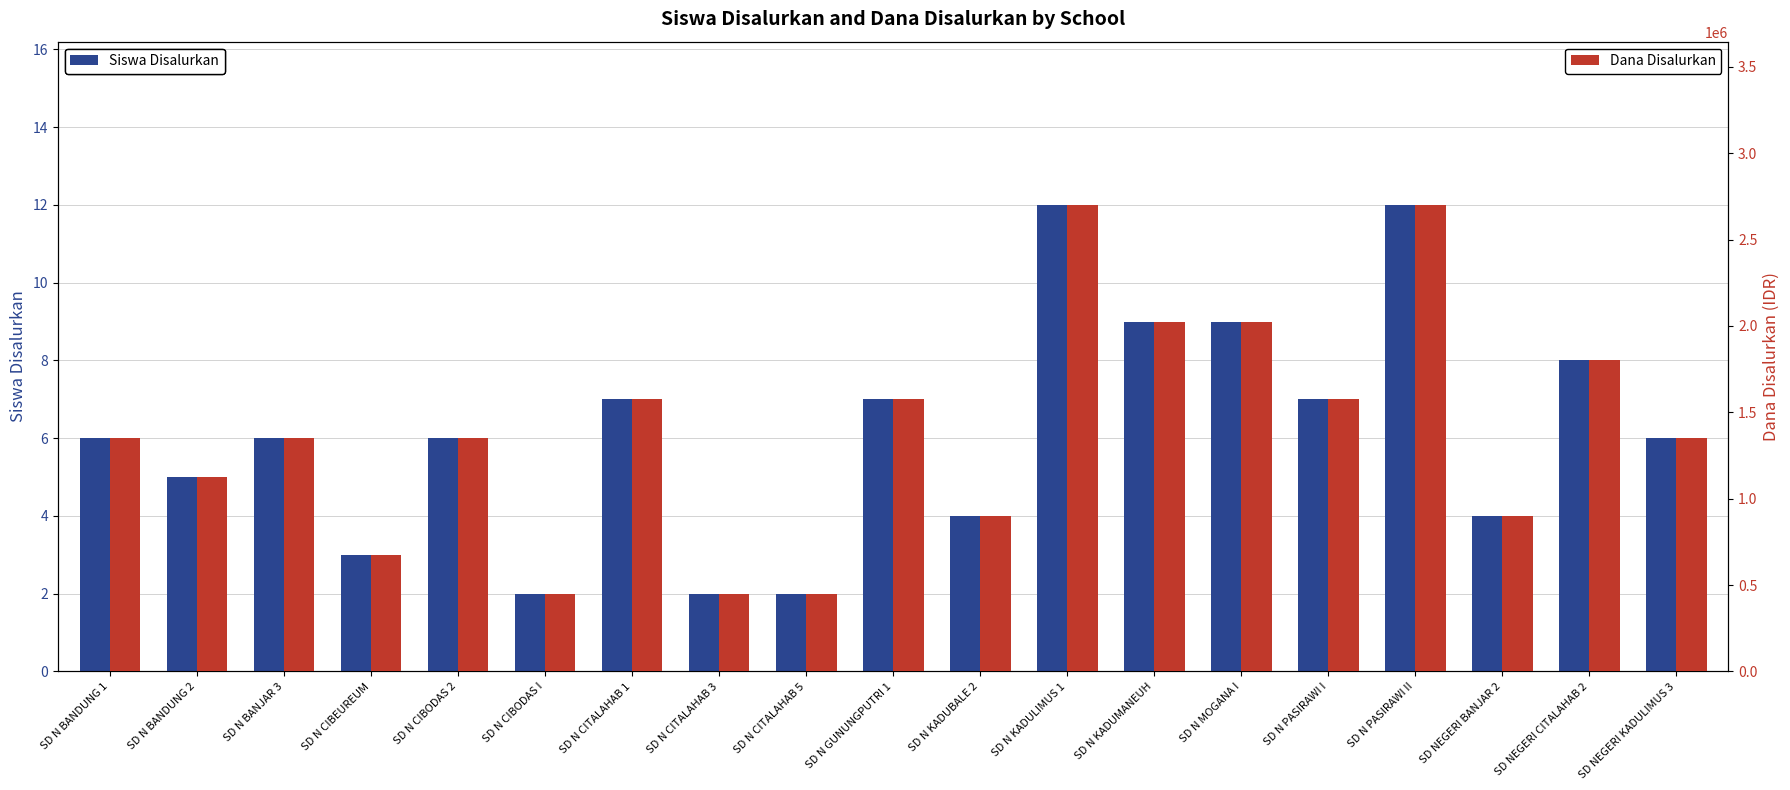

What is the label of the 19th bar from the left?

SD NEGERI KADULIMUS 3